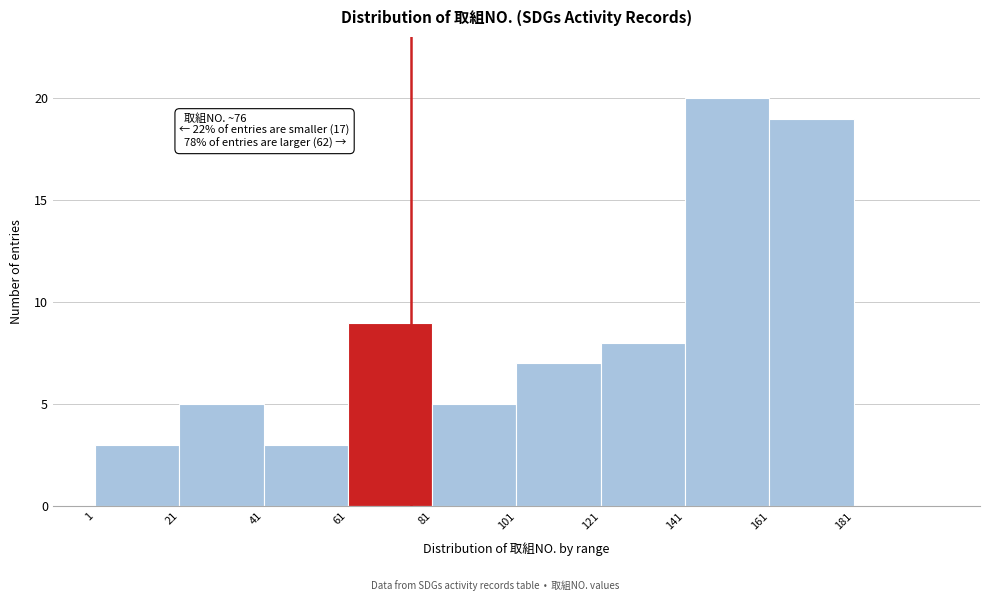

Which range on the x-axis has the tallest bar?

141 to 161